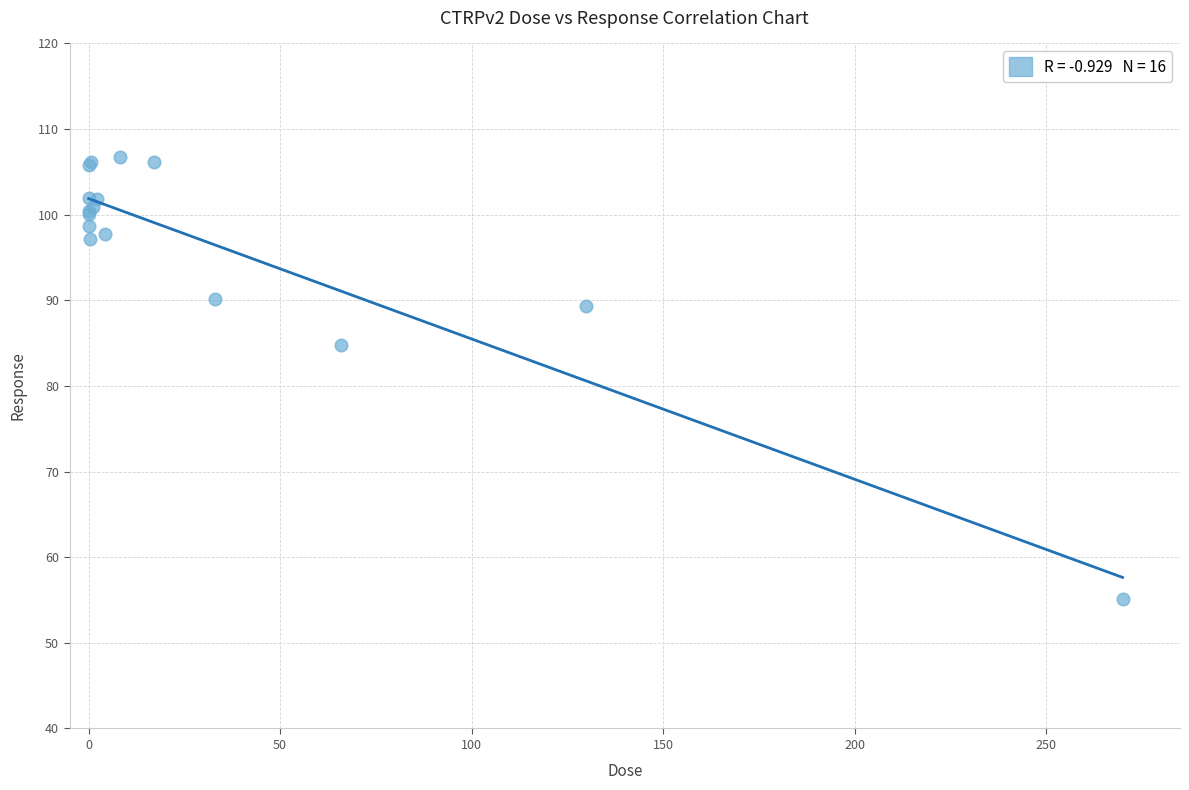

What Y value in the scatter plot is closest to 80?

84.8